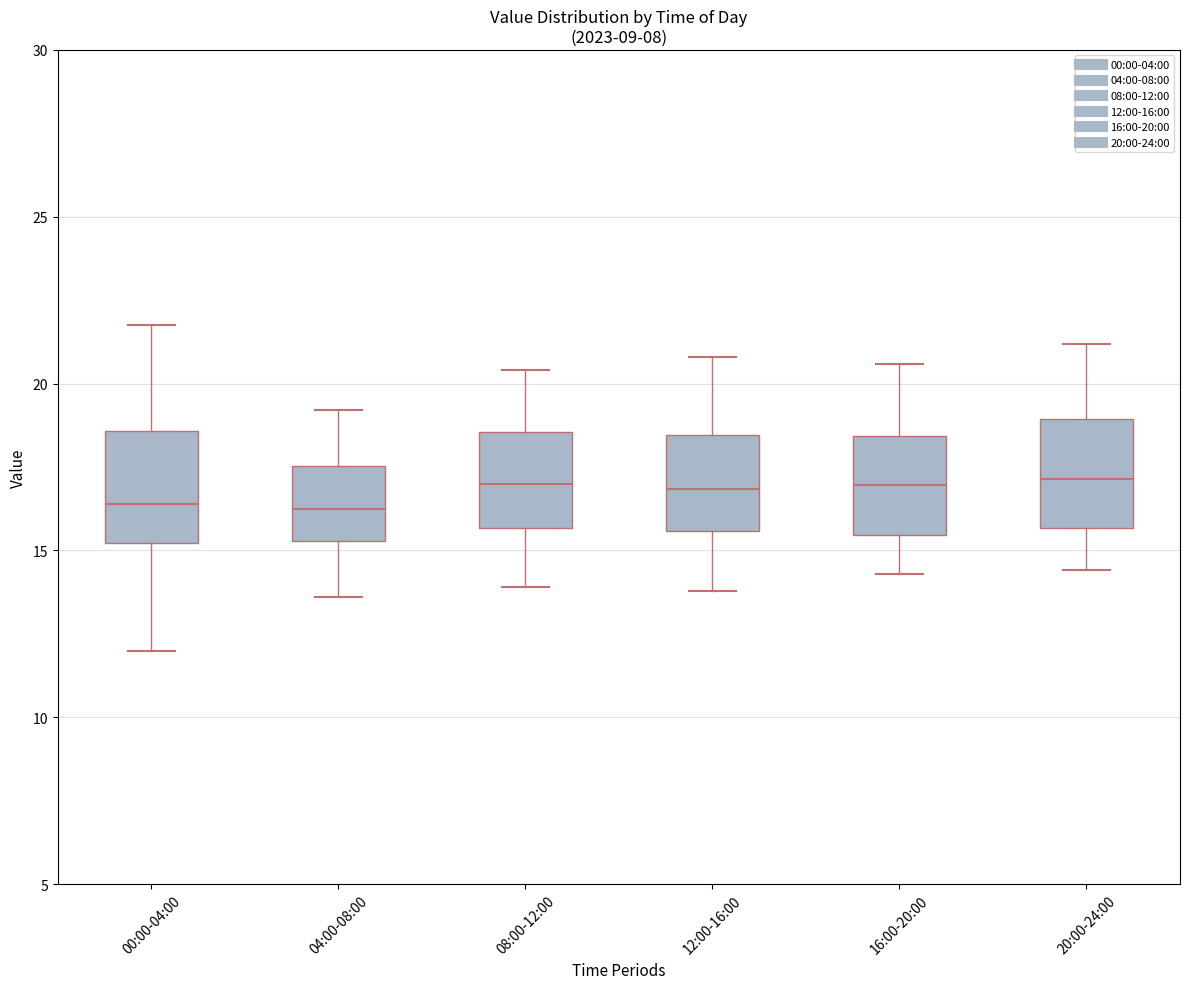

Where is the upper edge of the box for 08:00-12:00 on the y-axis? The values are not printed on the chart, so give them approximately, as read against the axis.

18.5